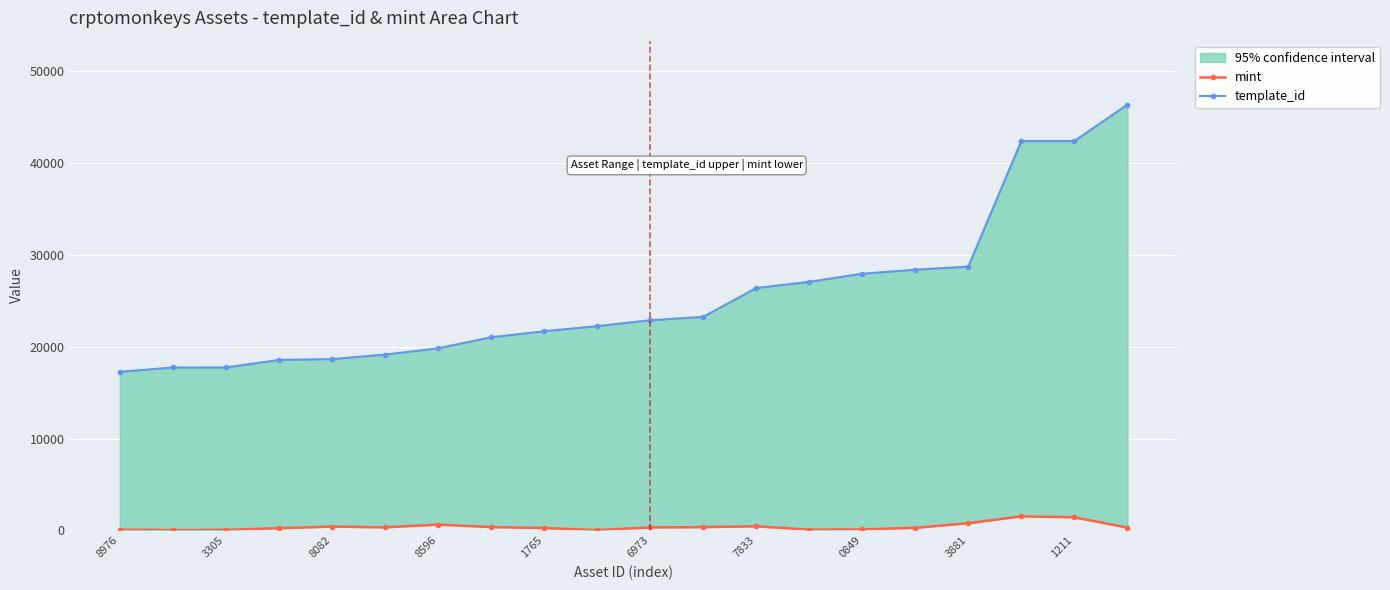

In mint, how many points are higher than both neighbors (excluding endpoints)?

4